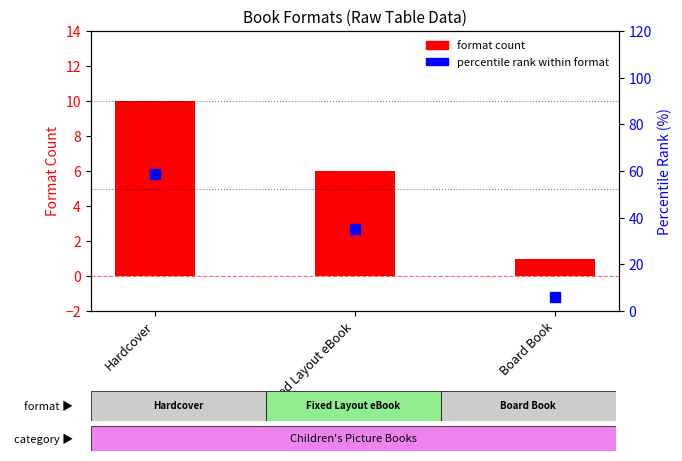

What is the change in value from Hardcover to Fixed Layout eBook?

-23.5